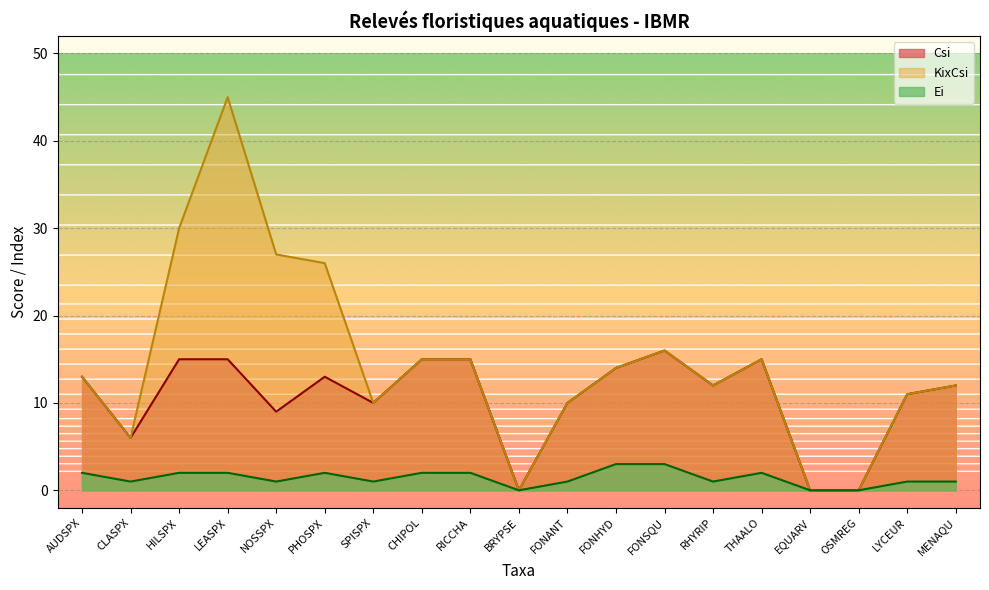

Read the KixCsi value at MENAQU.

12